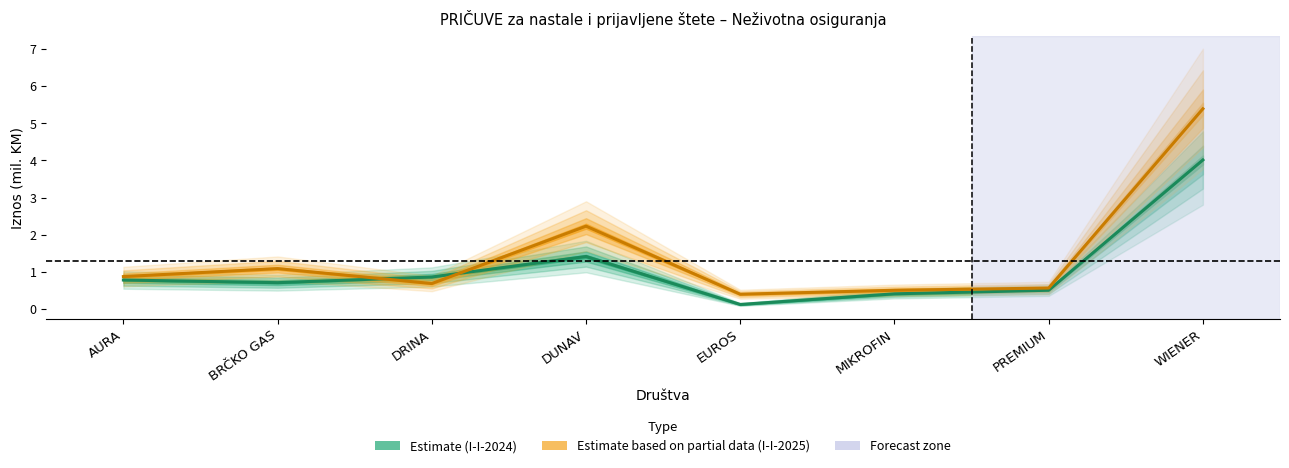

Does the chart have visible grid lines?

No